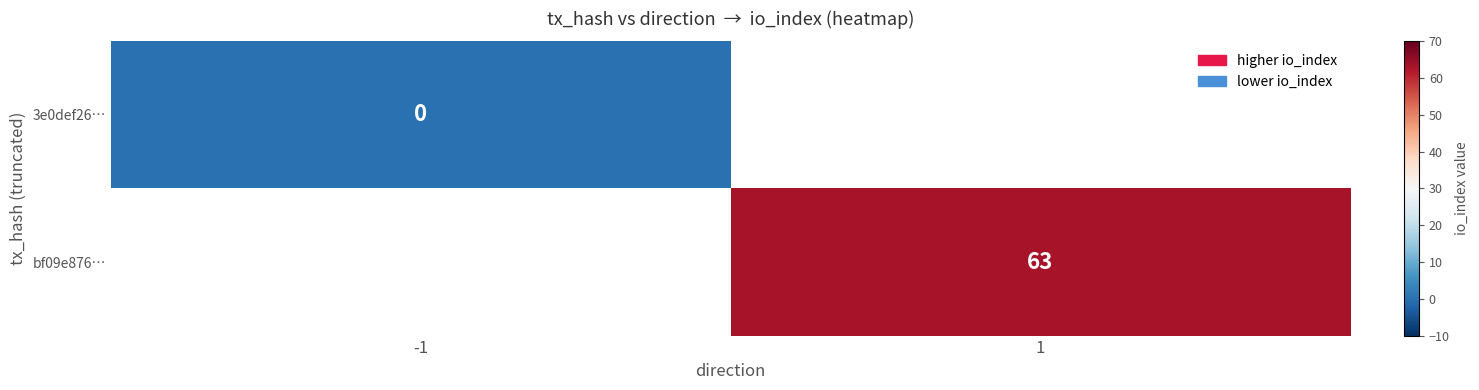

Is the value of bf09e876… at 1 greater than the value of 3e0def26… at -1?

Yes